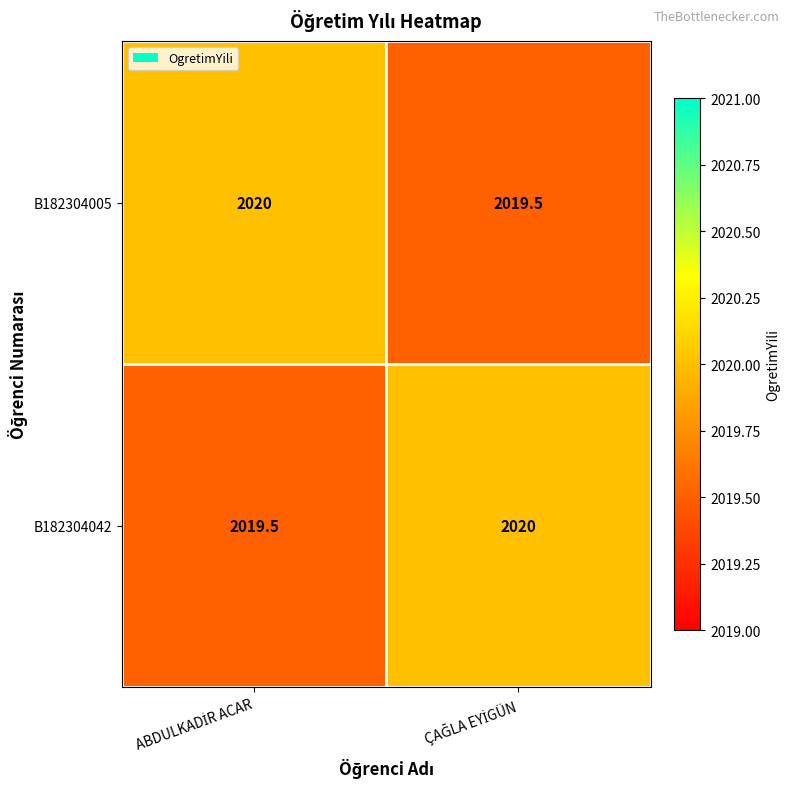

What is the greatest value displayed?

2020.0